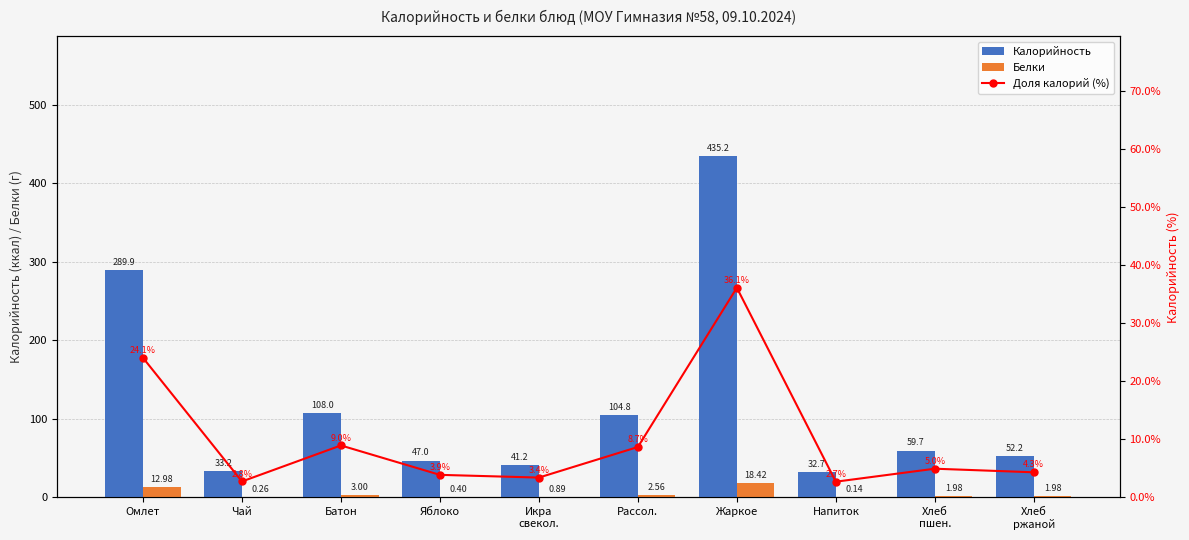

What is the sum of all Белки values?

42.6